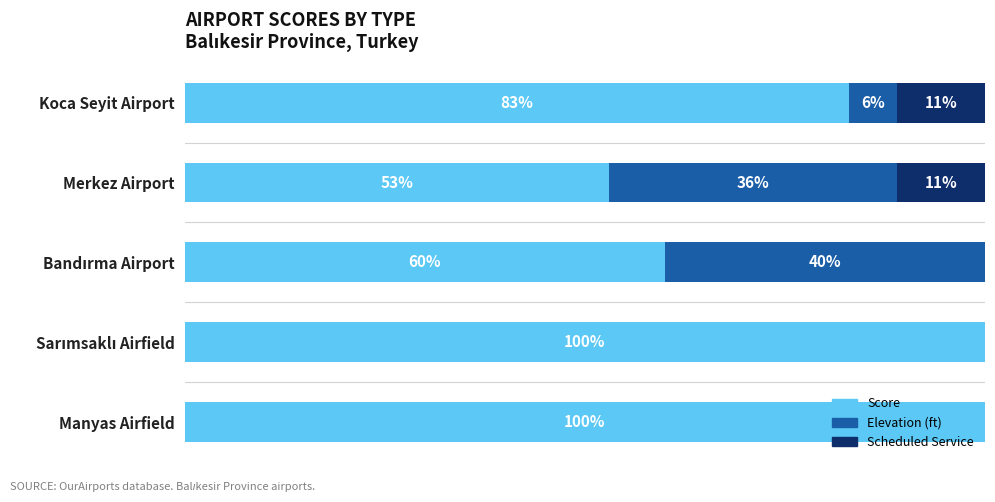

At which label is Score closest to 76?

Koca Seyit Airport